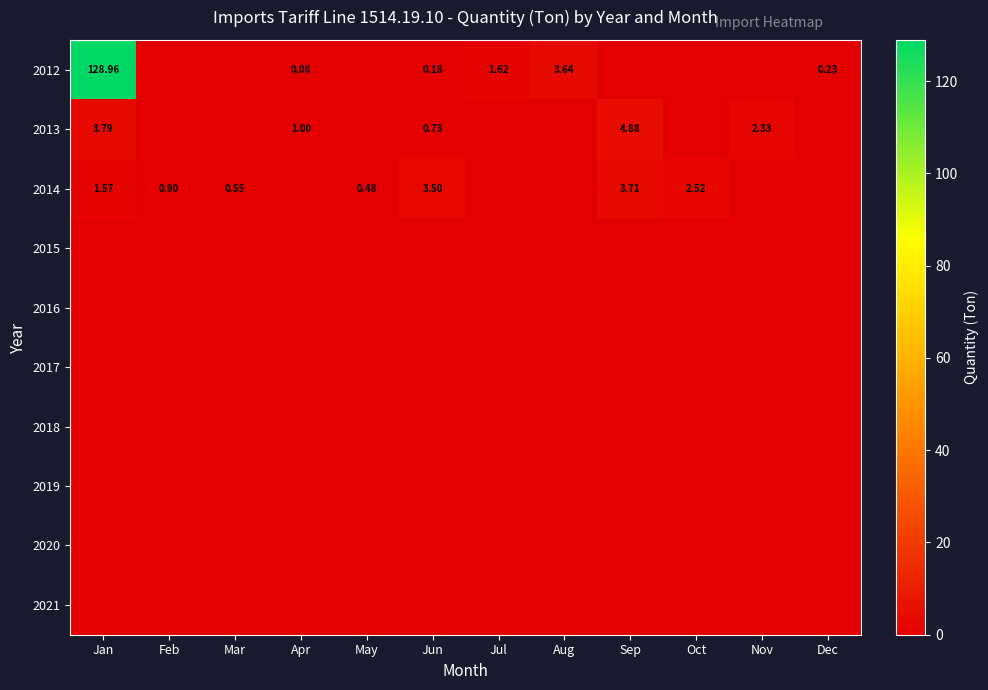

Count the number of categories in the chart.

12